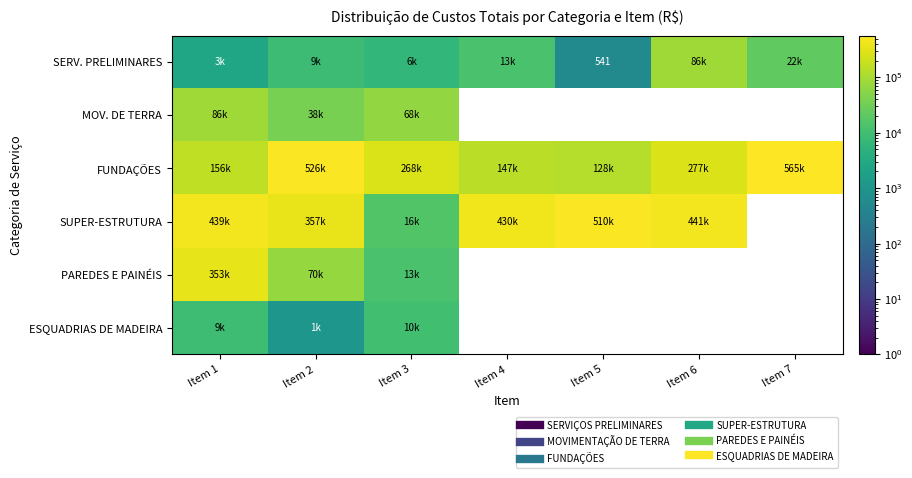

How many data points in SUPER-ESTRUTURA are less than 439160?

3